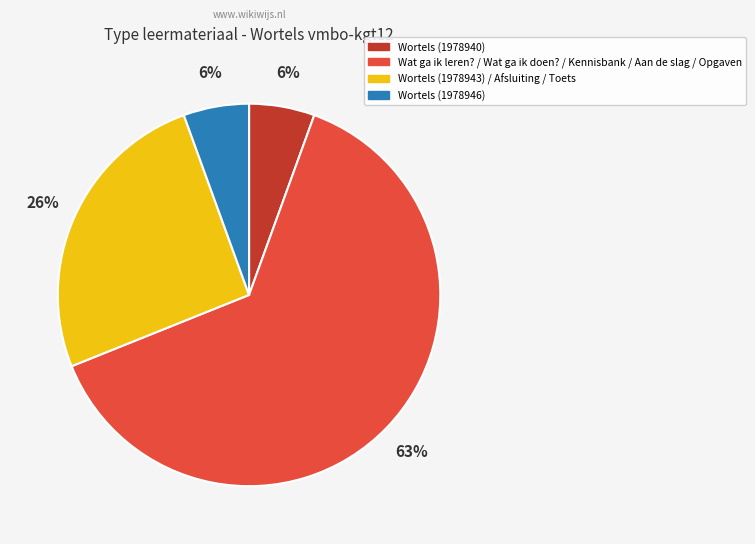

Which has a higher value, Wortels (1978943) / Afsluiting / Toets or Wat ga ik leren? / Wat ga ik doen? / Kennisbank / Aan de slag / Opgaven?

Wat ga ik leren? / Wat ga ik doen? / Kennisbank / Aan de slag / Opgaven